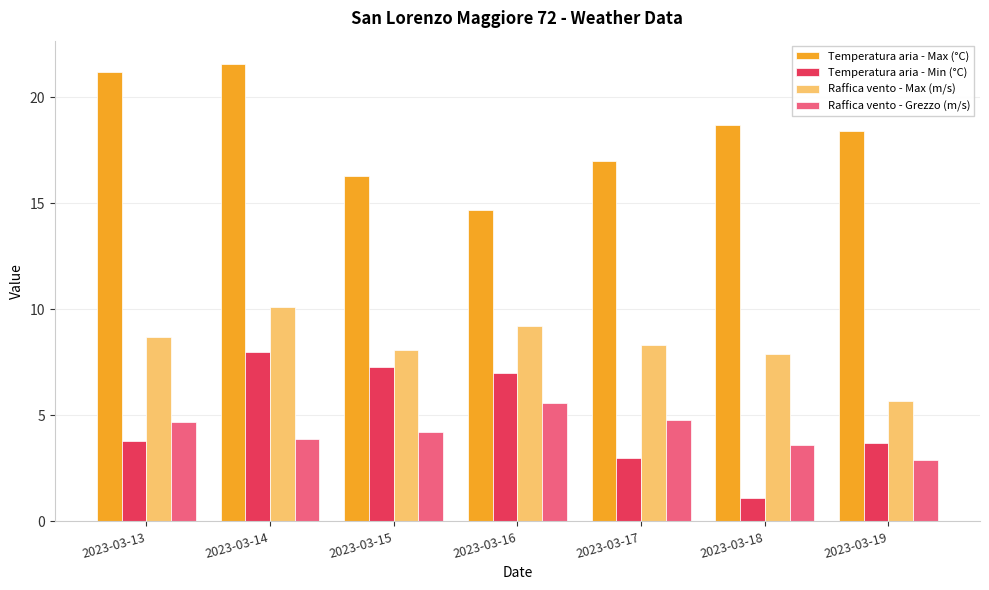

Rank the series at 2023-03-18 from highest to lowest value.

Temperatura aria - Max (°C), Raffica vento - Max (m/s), Raffica vento - Grezzo (m/s), Temperatura aria - Min (°C)